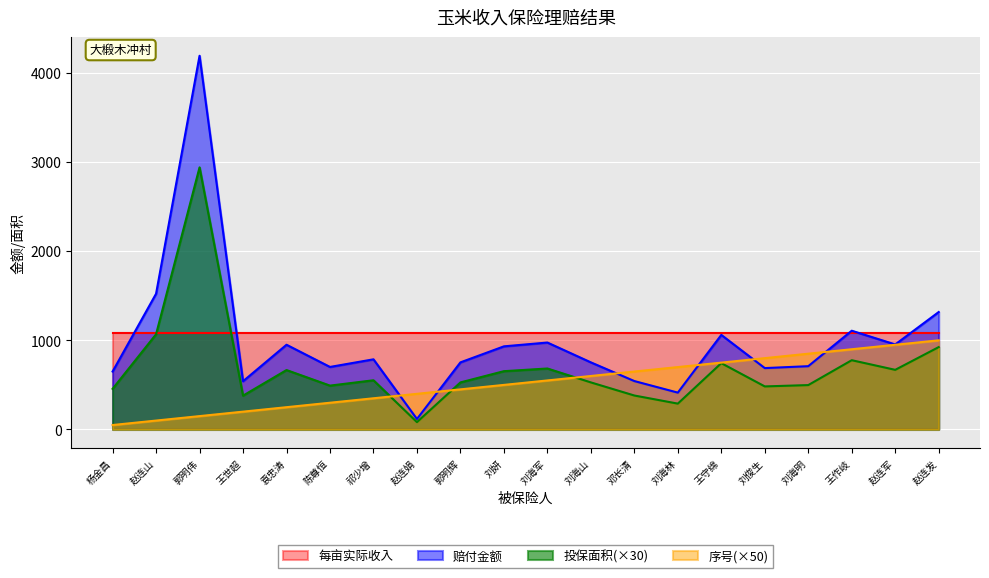

Rank the series by their maximum value, from lowest to highest.

序号(×50), 每亩实际收入, 投保面积(×30), 赔付金额